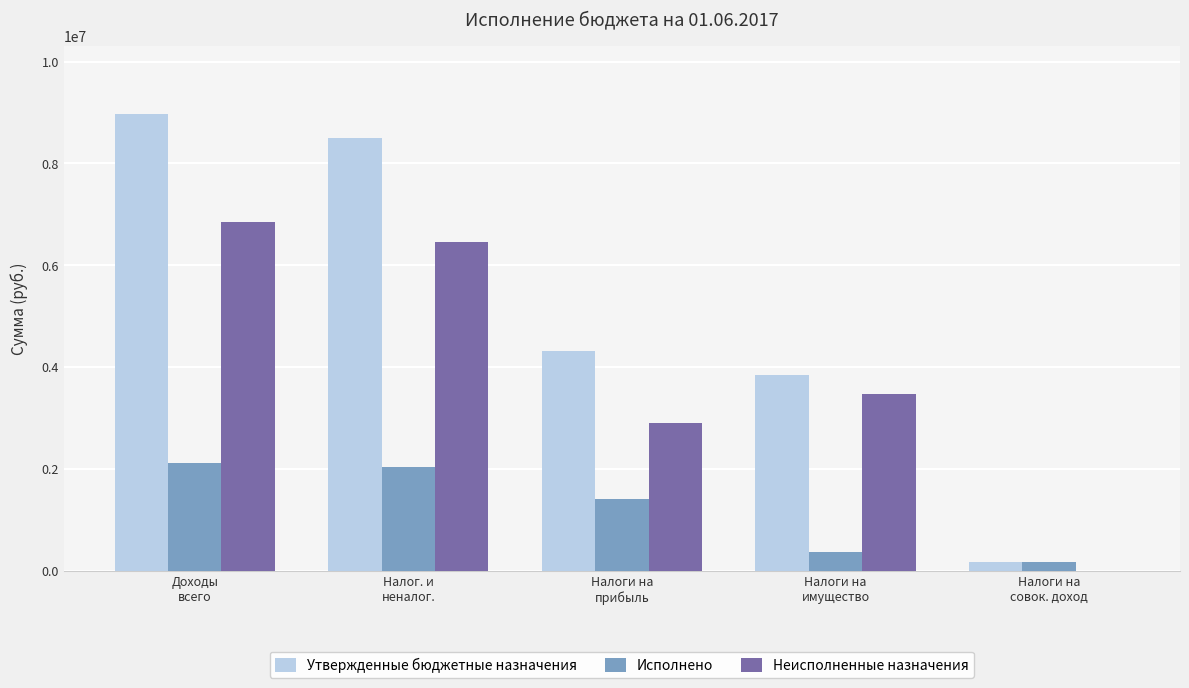

What is the greatest value displayed?

8968000.0